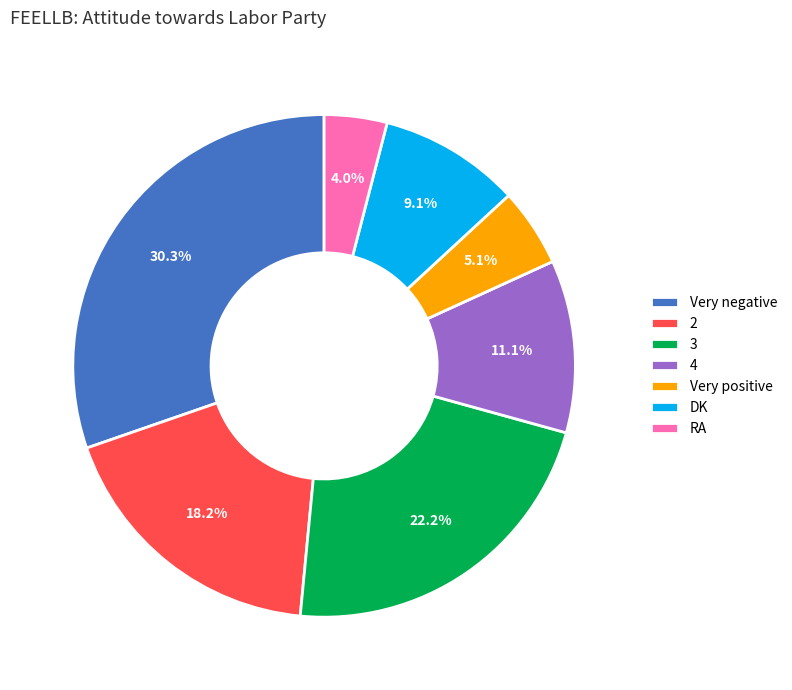

To the nearest percent, what is the difference between the largest and smallest slice percentages?

26%